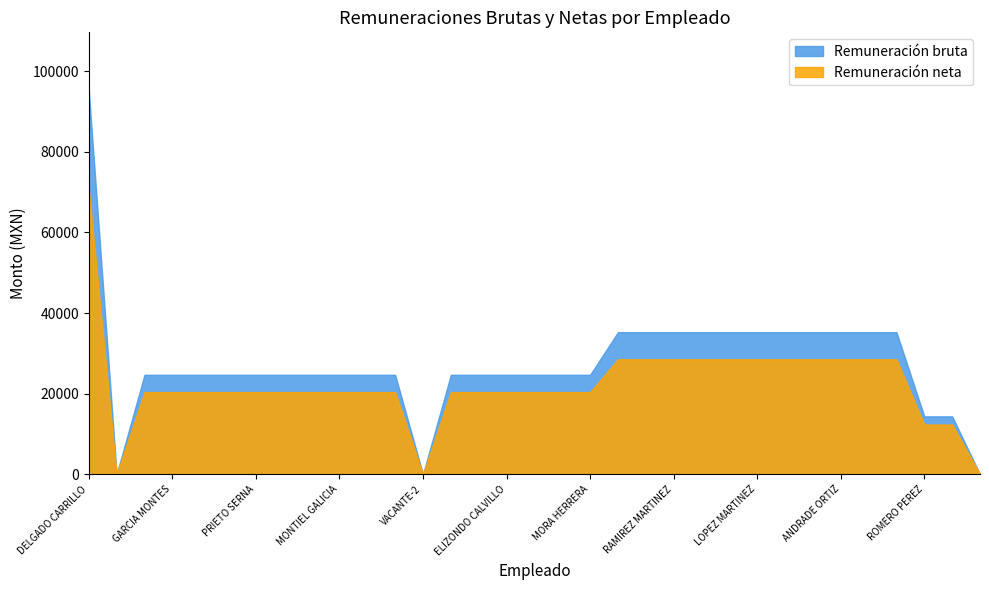

Which series has the widest spread of values?

Remuneración bruta